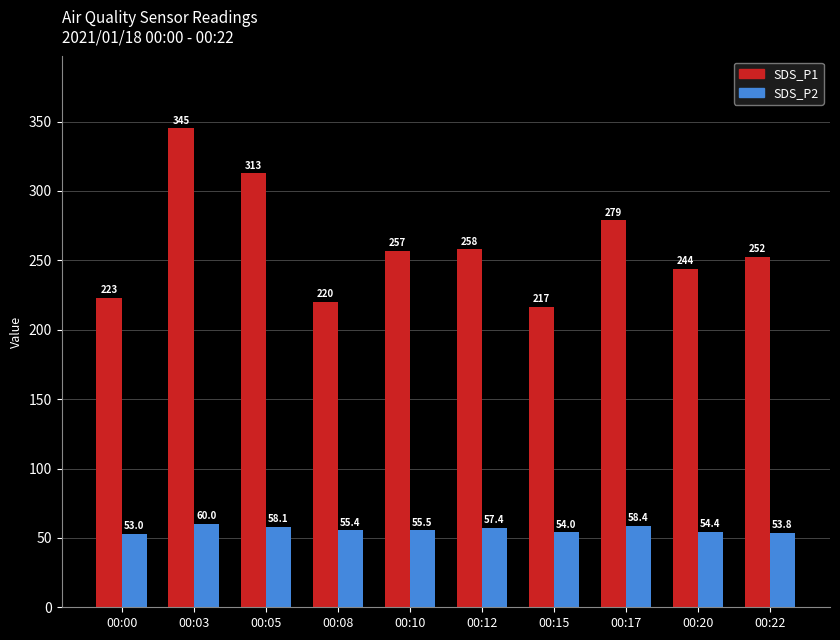

What is the difference between the highest and lowest values at 00:17?

220.5